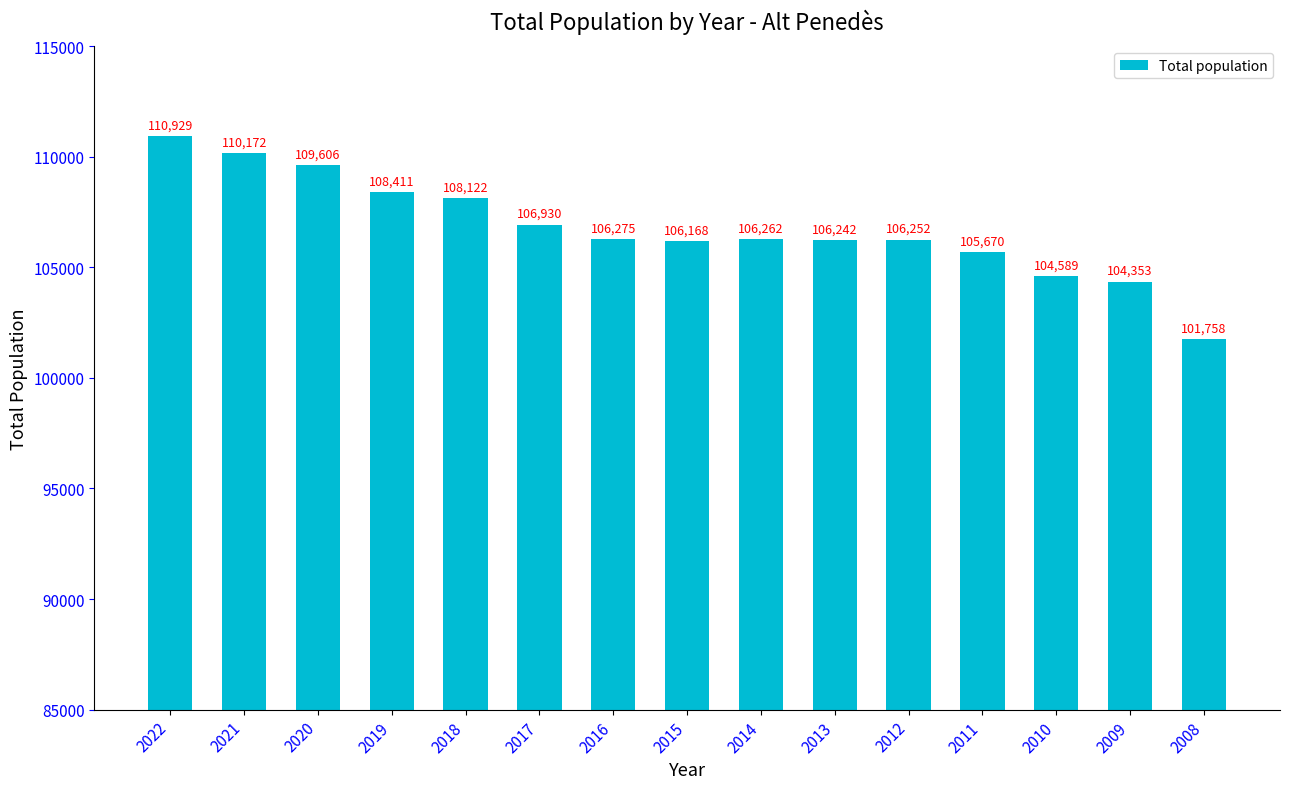

What is the approximate value at 2017, to the nearest 50?

106950